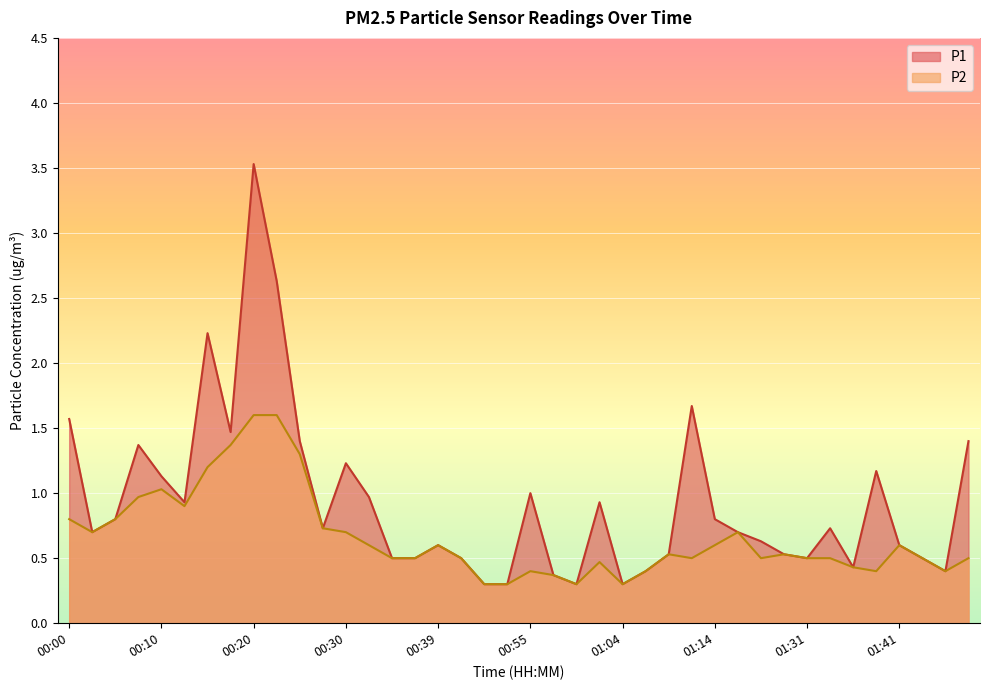

What value does the P2 series have at 00:27?

0.7